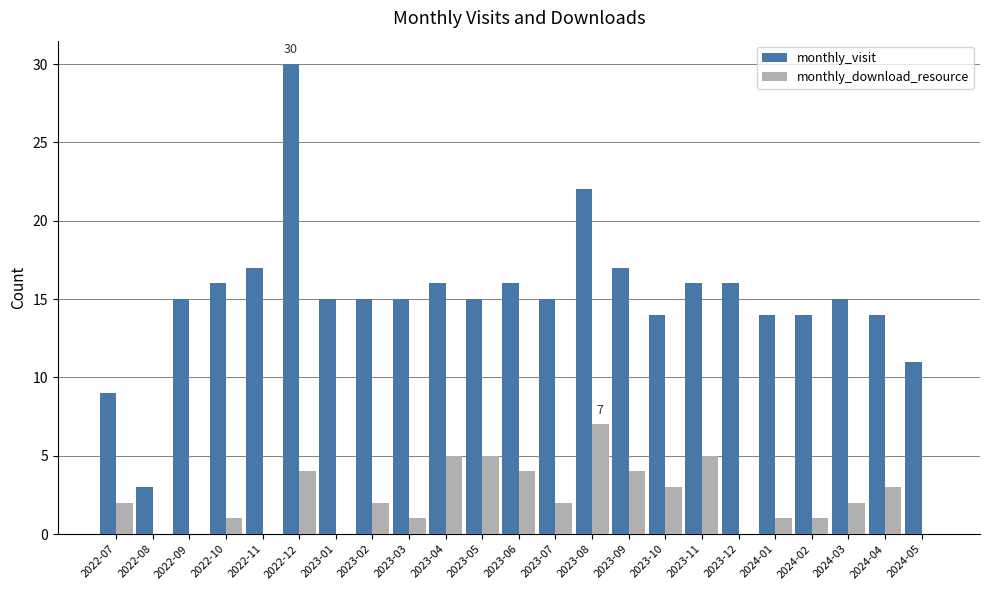

What is the approximate value of monthly_visit at 2022-12?

30